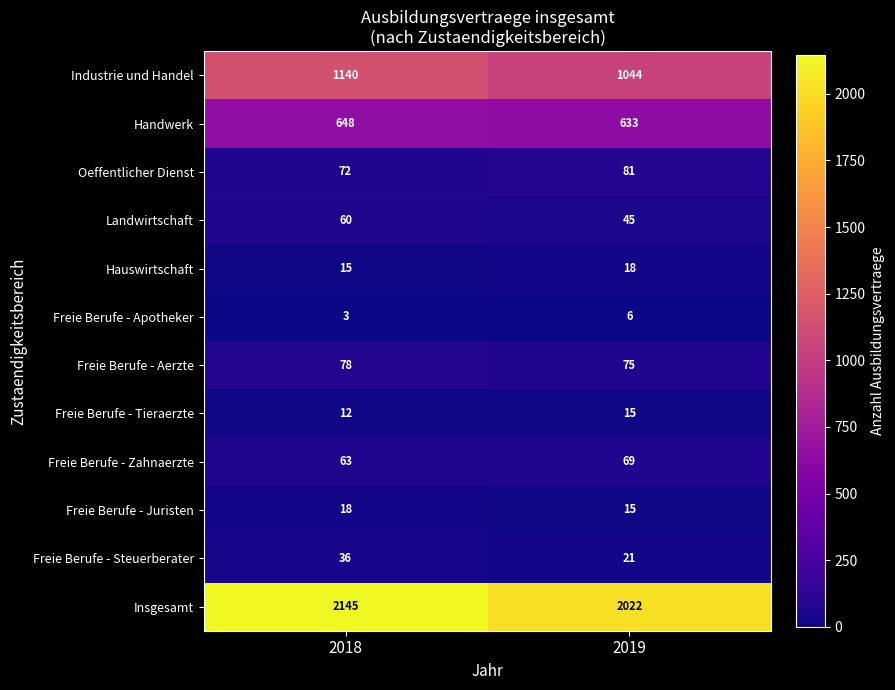

Where is Insgesamt nearest to the value 2083?

2019